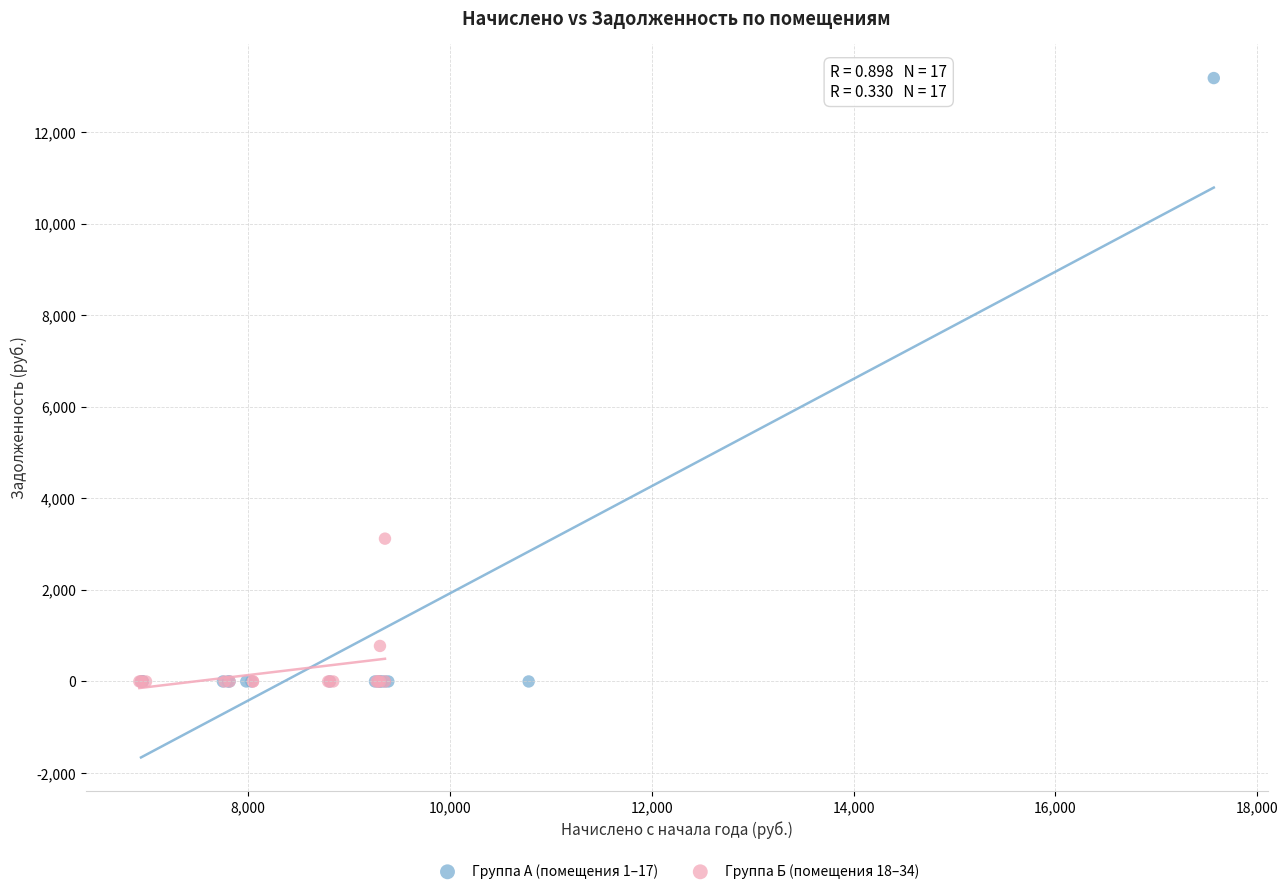

Which series contains the highest Y value?

Группа А (помещения 1–17)